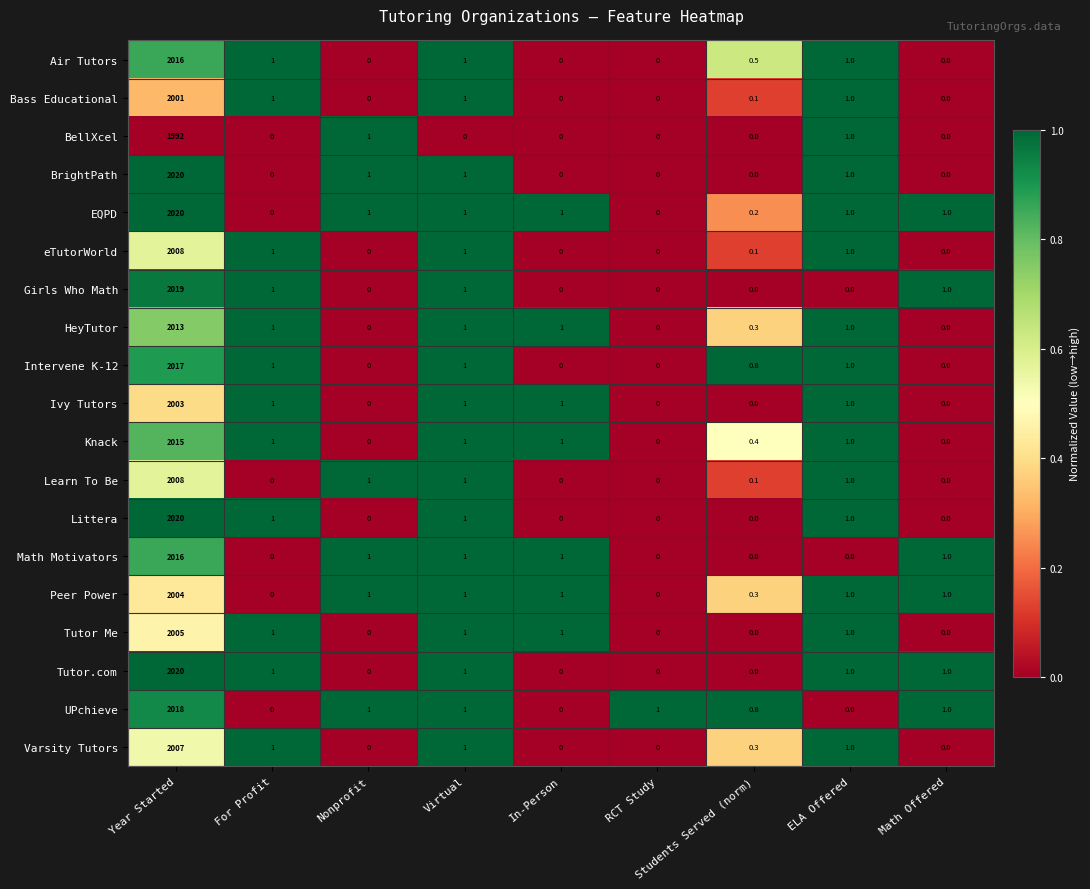

What is the difference between the maximum and second lowest values in the Air Tutors series?

2016.0